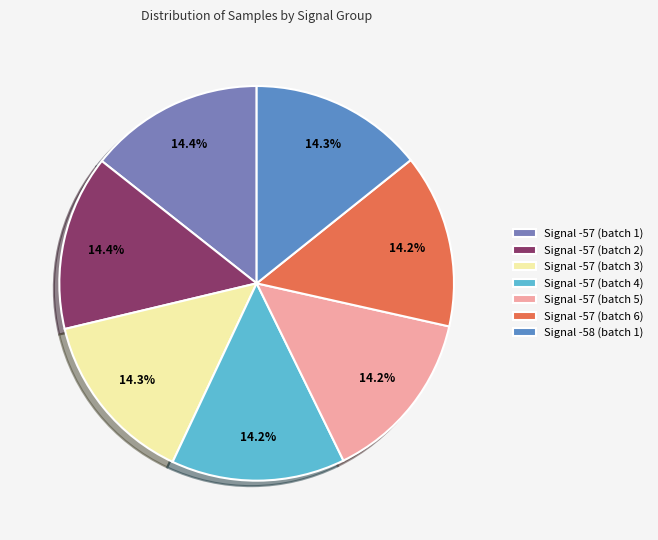

How many segments does this pie chart have?

7